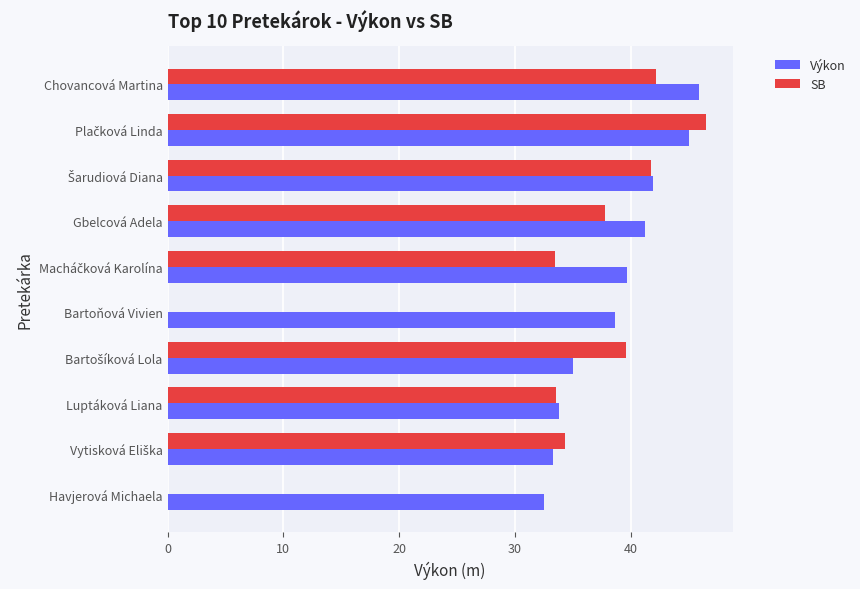

Is the value of SB at Bartoňová Vivien greater than the value of Výkon at Havjerová Michaela?

No